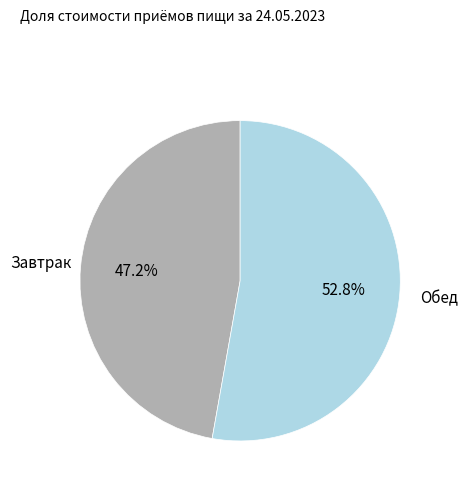

What is the smallest slice in the pie chart?

Завтрак